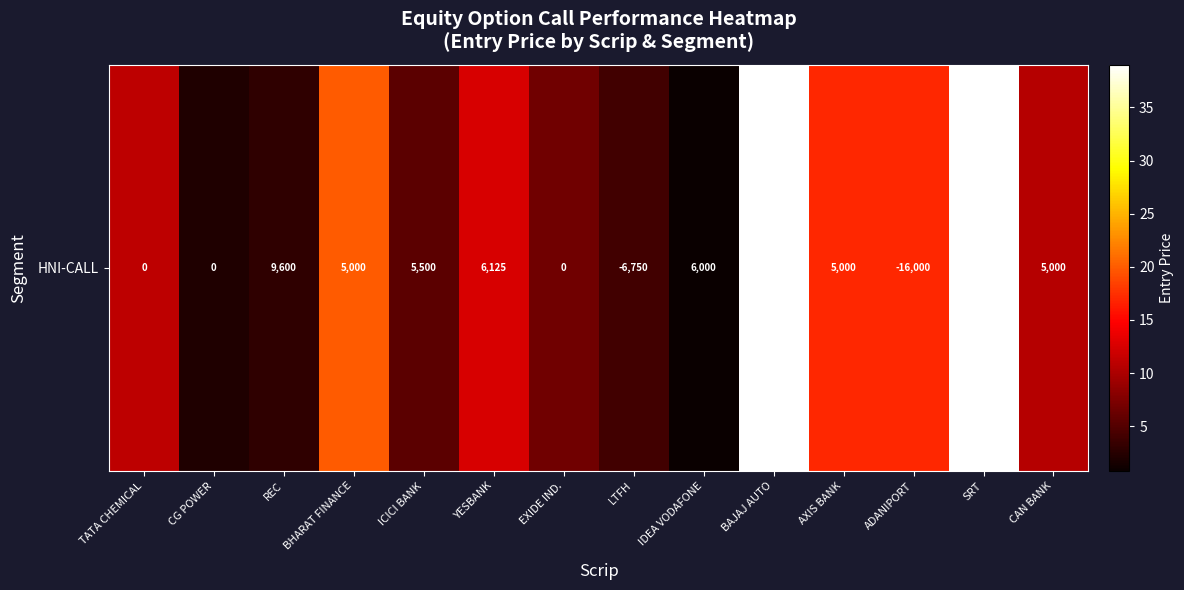

What is the difference between the maximum and minimum values?

38.2